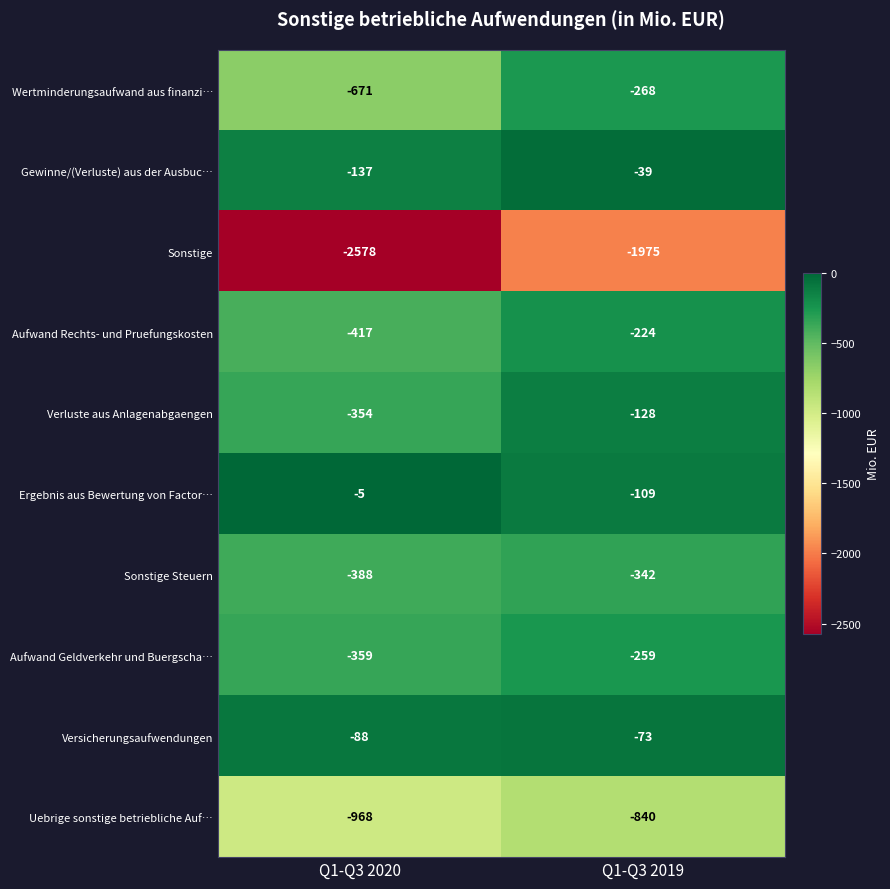

Rank the series by their maximum value, from highest to lowest.

Ergebnis aus Bewertung von Factor…, Gewinne/(Verluste) aus der Ausbuc…, Versicherungsaufwendungen, Verluste aus Anlagenabgaengen, Aufwand Rechts- und Pruefungskosten, Aufwand Geldverkehr und Buergscha…, Wertminderungsaufwand aus finanzi…, Sonstige Steuern, Uebrige sonstige betriebliche Auf…, Sonstige